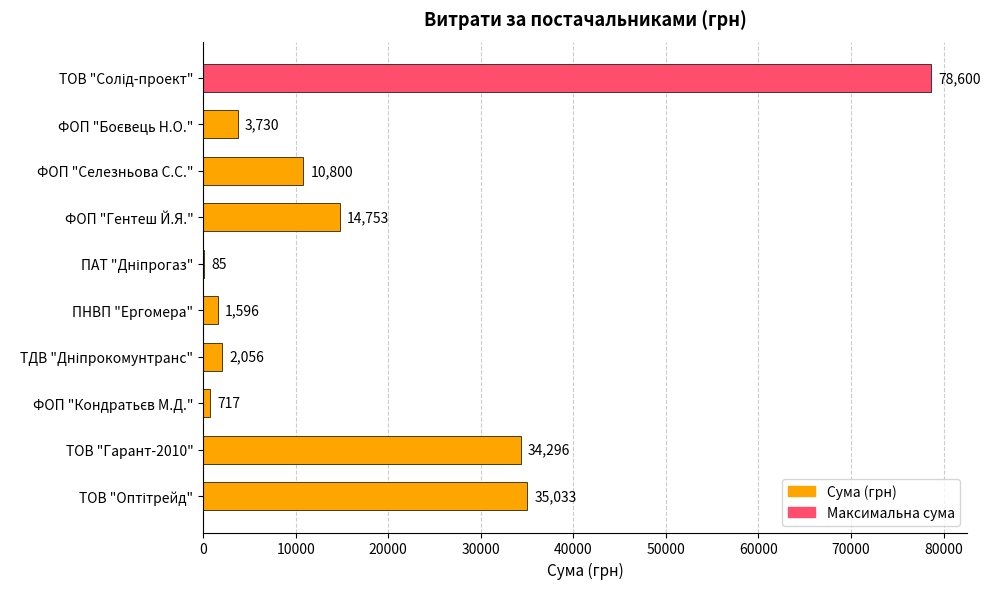

What is the sum of all values?

181666.2